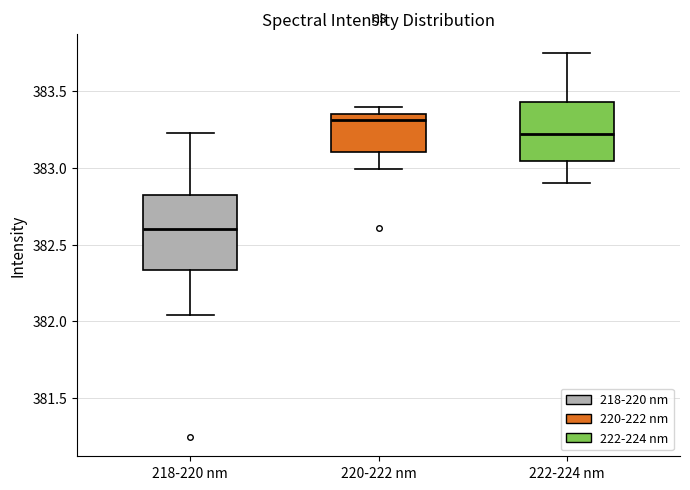

Which box's median line is the lowest?

218-220 nm